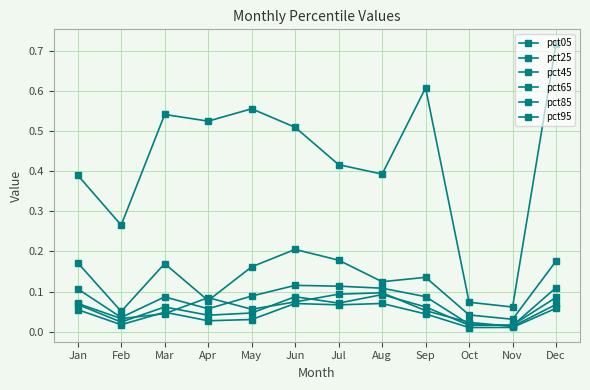

How many interior local valleys does the pct05 series have?

3